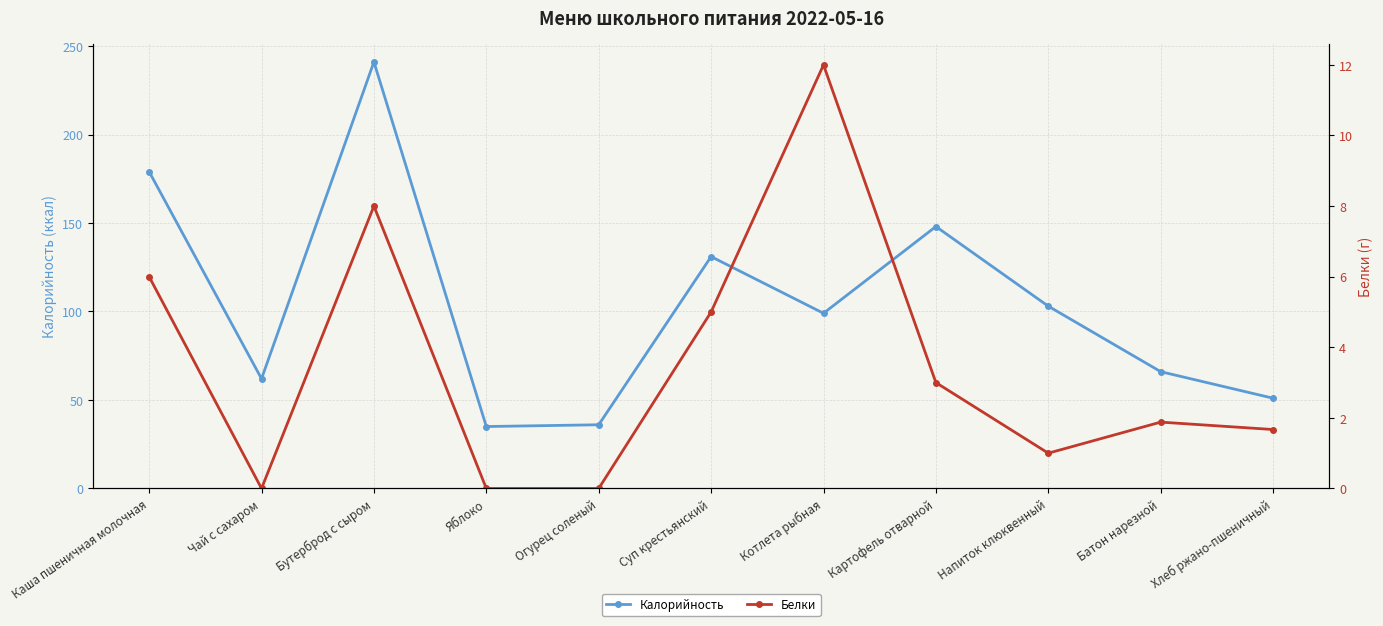

True or false: Калорийность and Белки cross at least once.

False